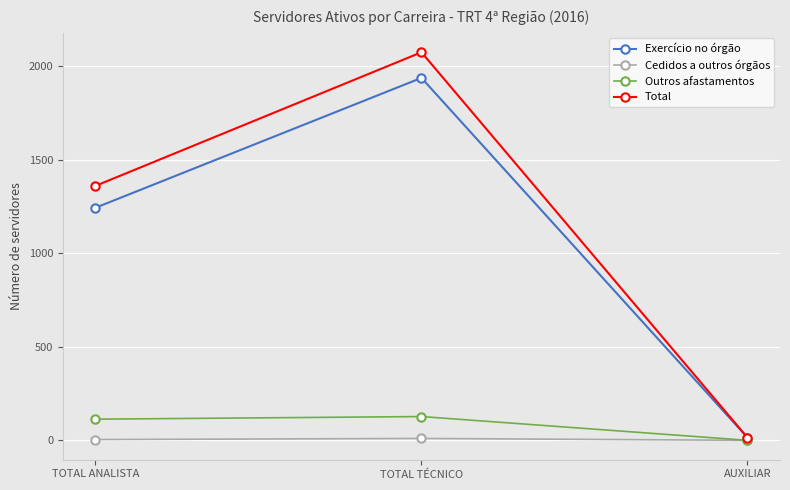

What is the value of the Total point at the 3rd from the left?

15